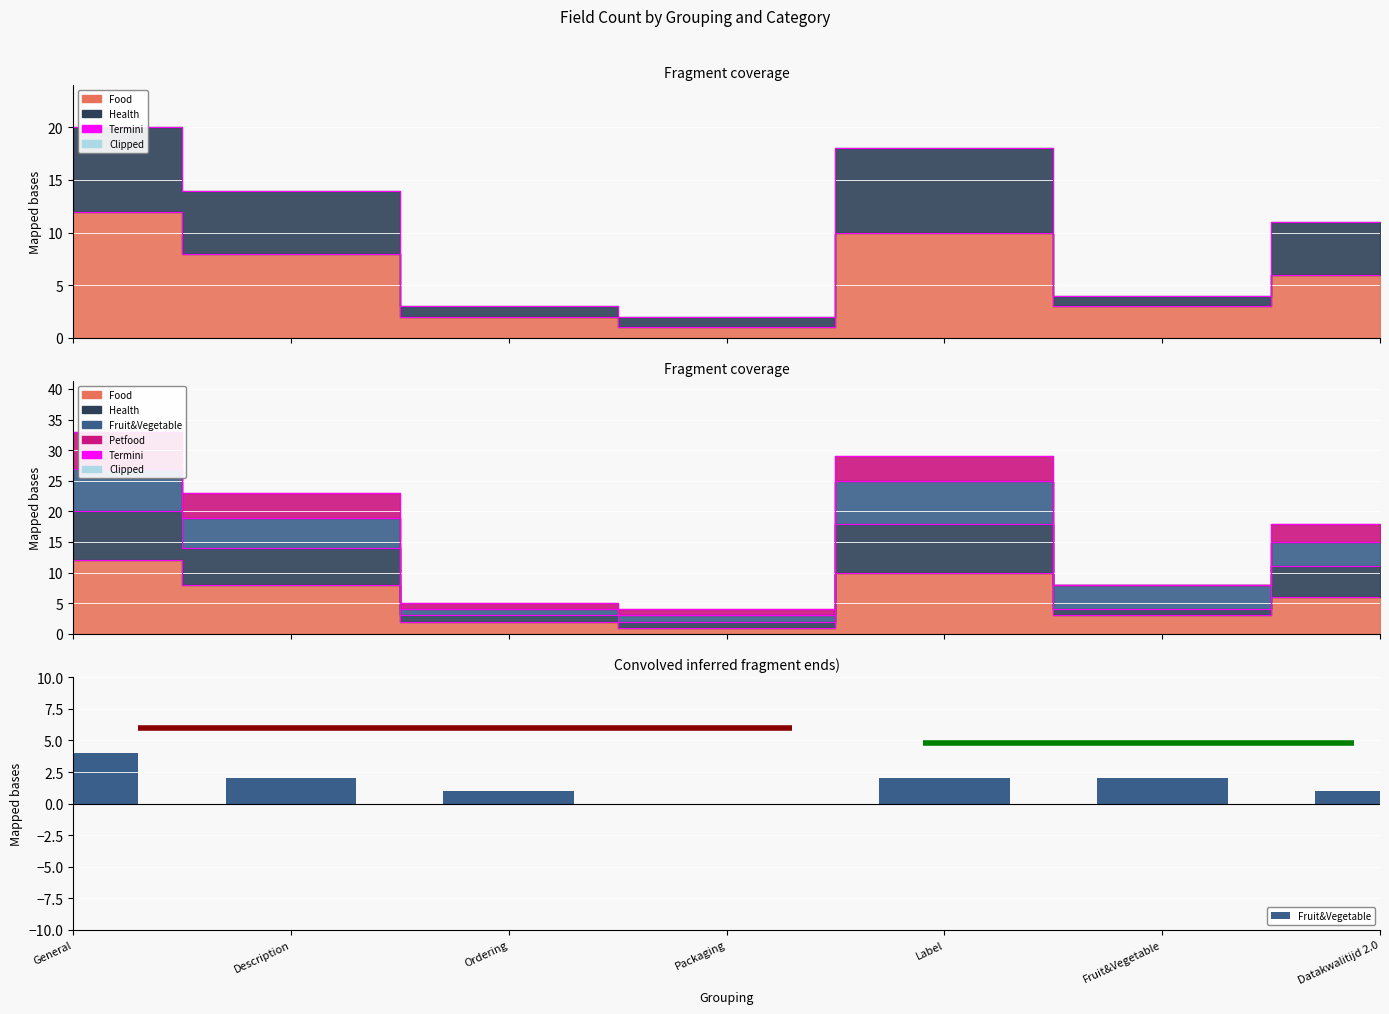

At which category does the chart reach its minimum across all series?

Packaging